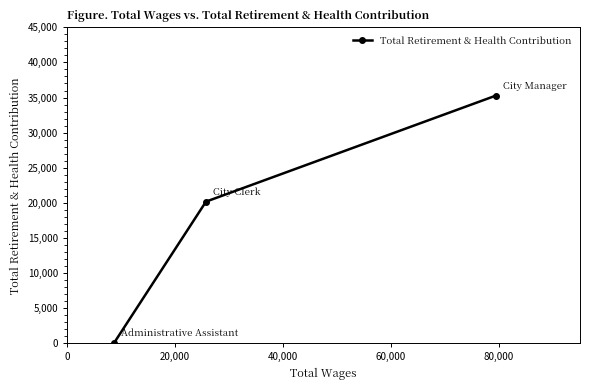

How many data points are less than 20170?

1